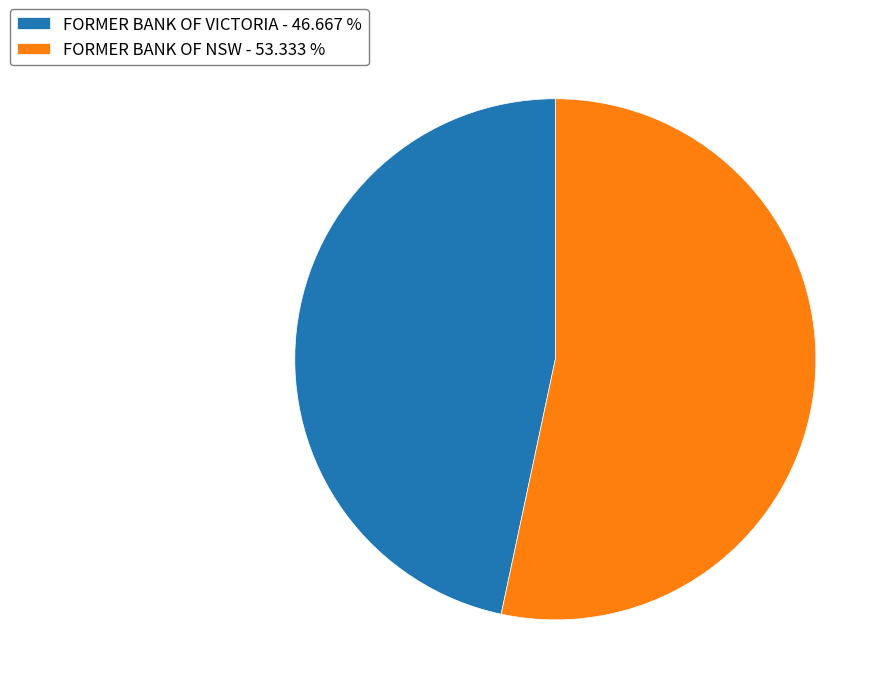

Which slice is the largest?

FORMER BANK OF NSW